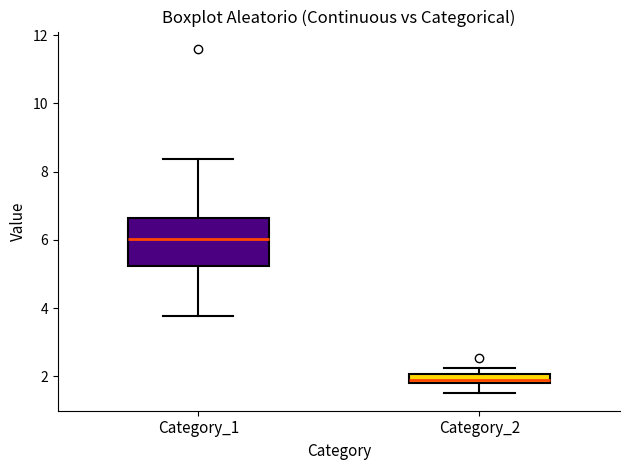

Which box is the tallest, from its lower edge to its upper edge?

Category_1